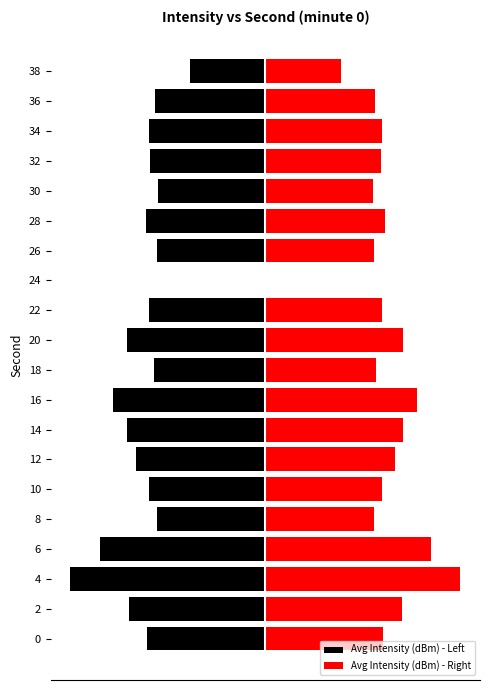

How many groups of bars are there?

20